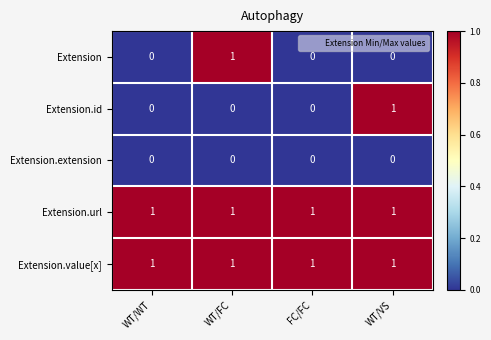

Is the value of Extension.url at WT/FC greater than the value of Extension.id at WT/WT?

Yes